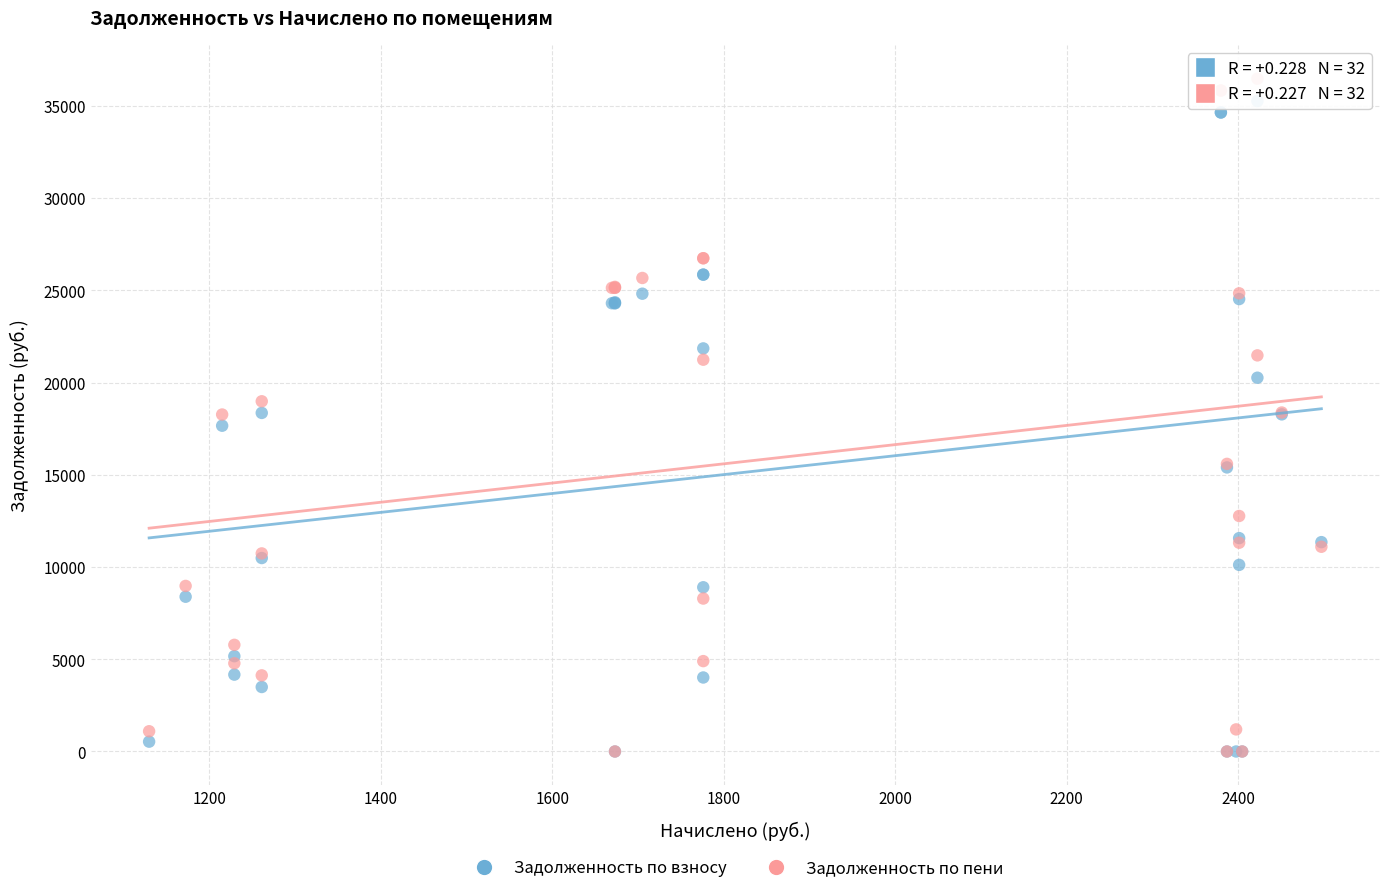

What are all the series names shown in the legend?

Задолженность по взносу, Задолженность по пени